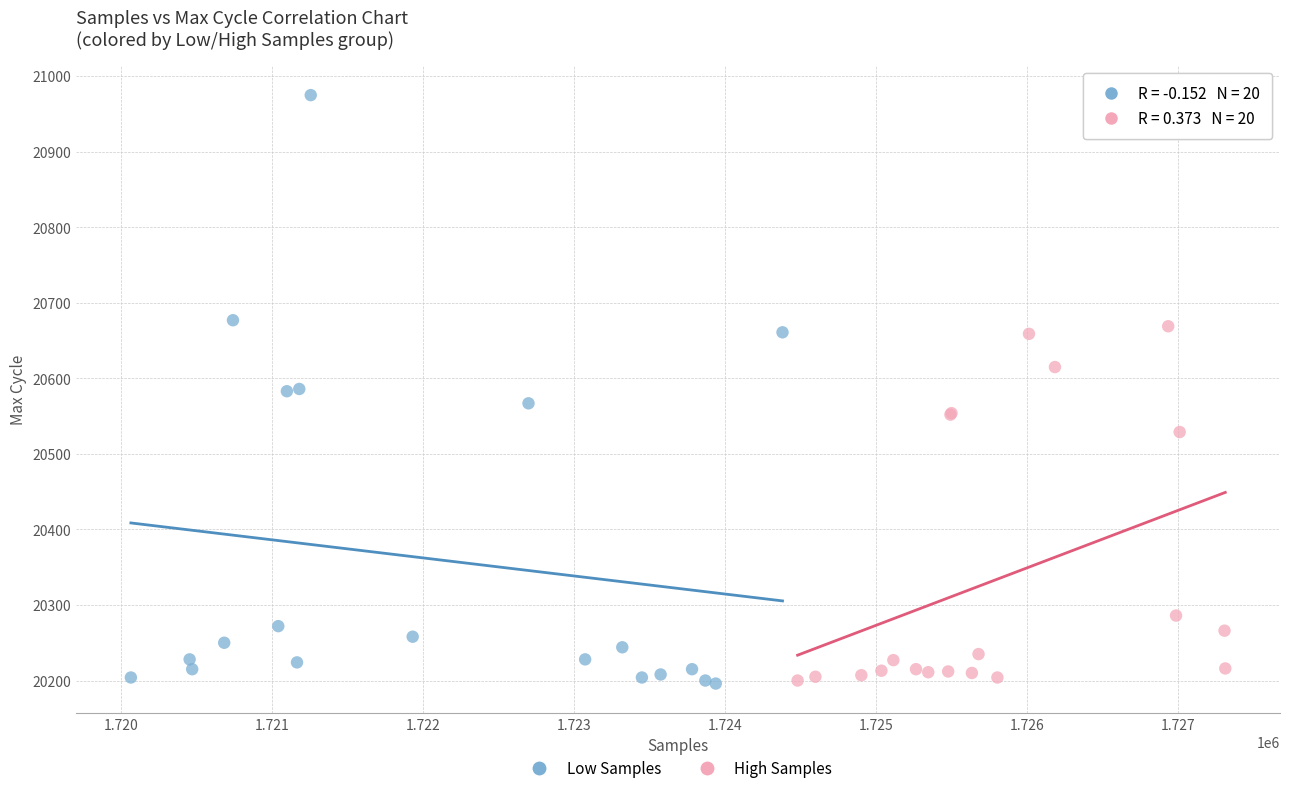

Which series contains the highest Y value?

Low Samples